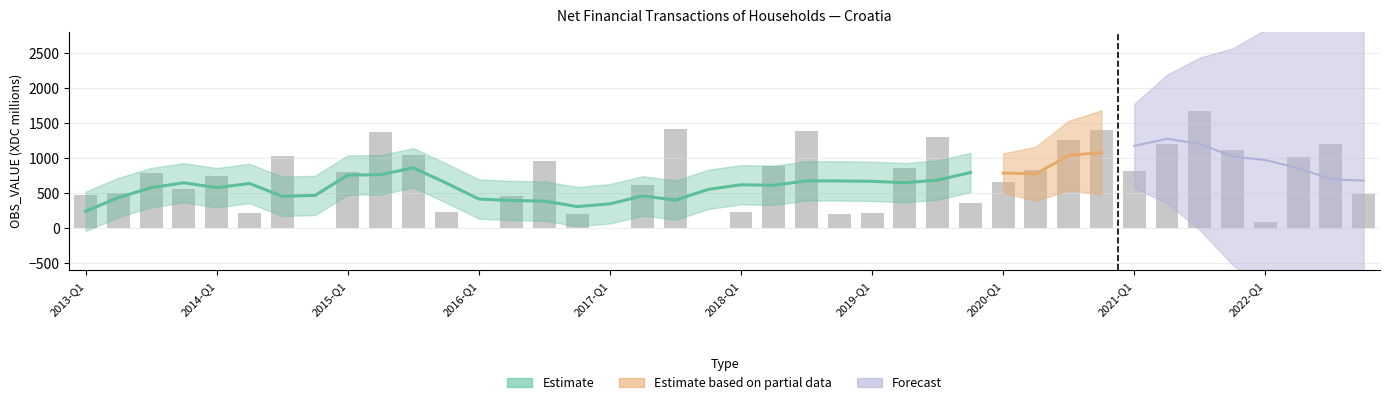

How many categories are shown in the chart?

40